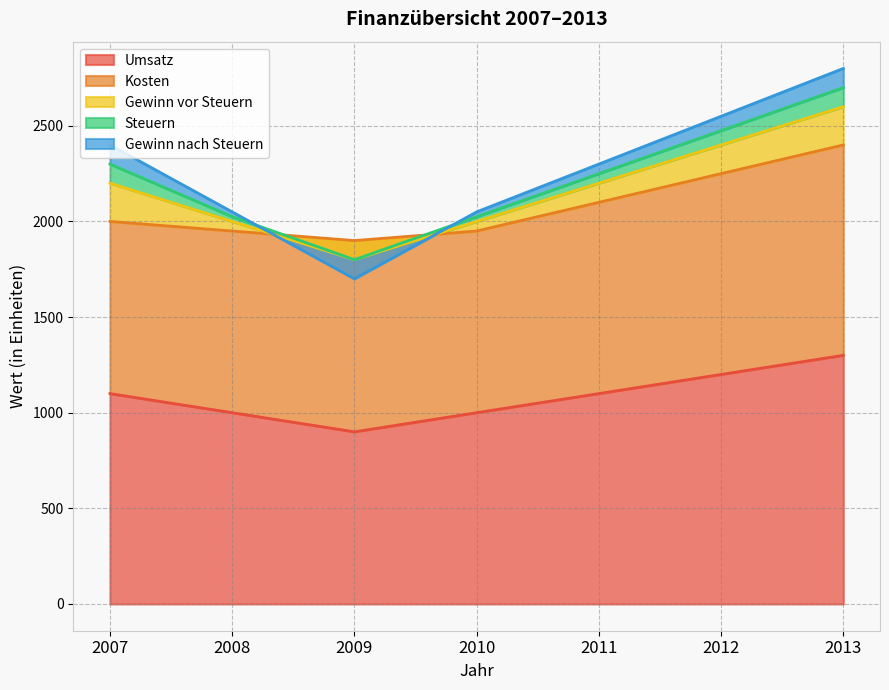

What are all the series names shown in the legend?

Umsatz, Kosten, Gewinn vor Steuern, Steuern, Gewinn nach Steuern